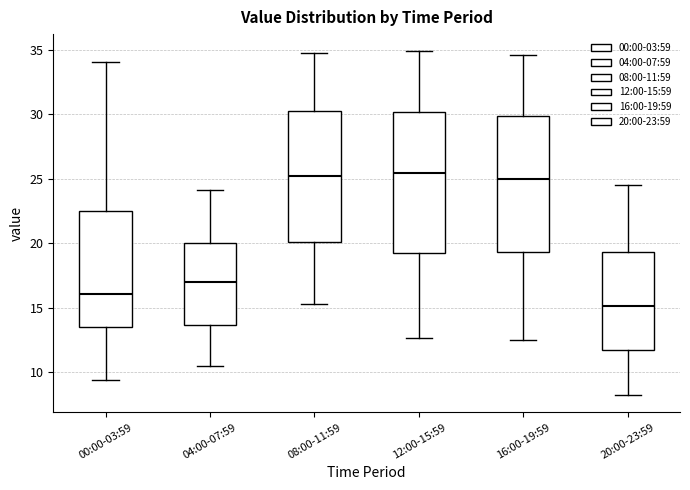

Where is the lower edge of the box for 16:00-19:59 on the y-axis? The values are not printed on the chart, so give them approximately, as read against the axis.

19.5